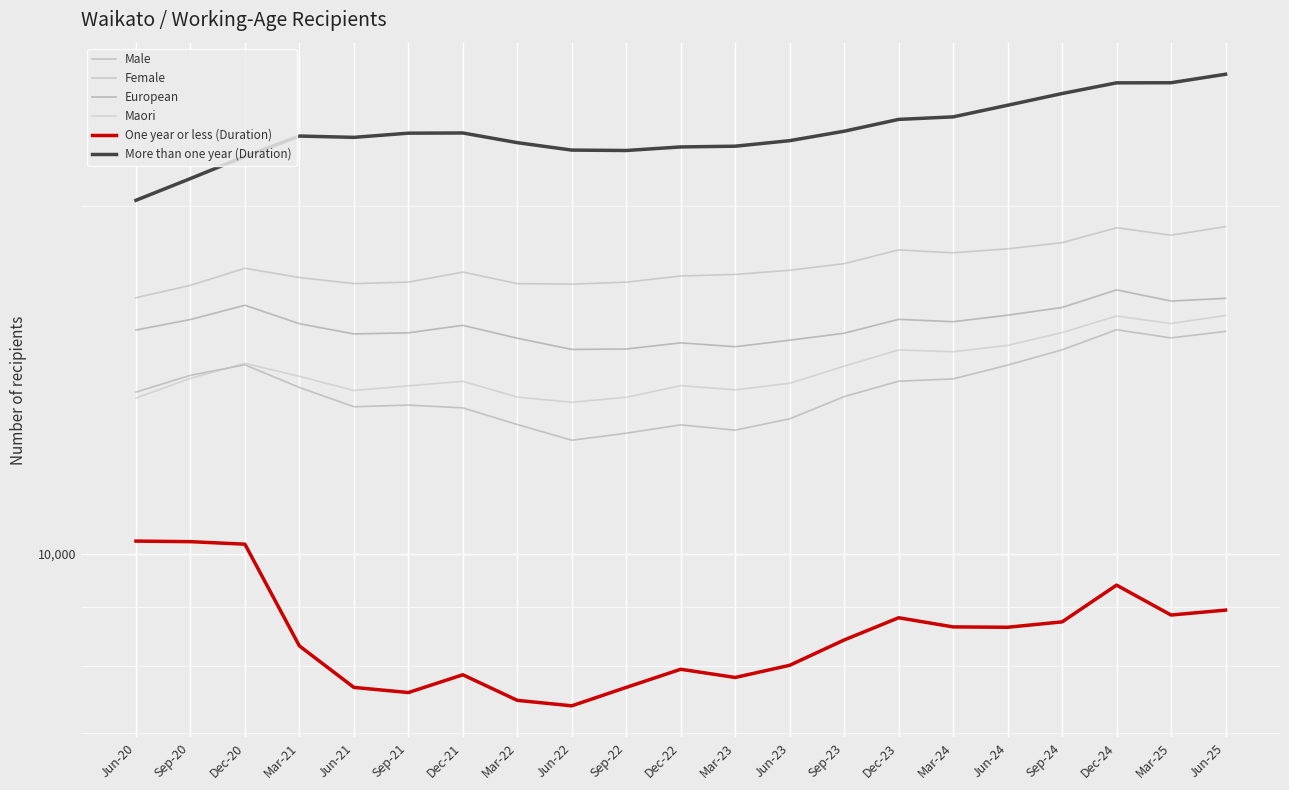

How many lines are shown in the chart?

6